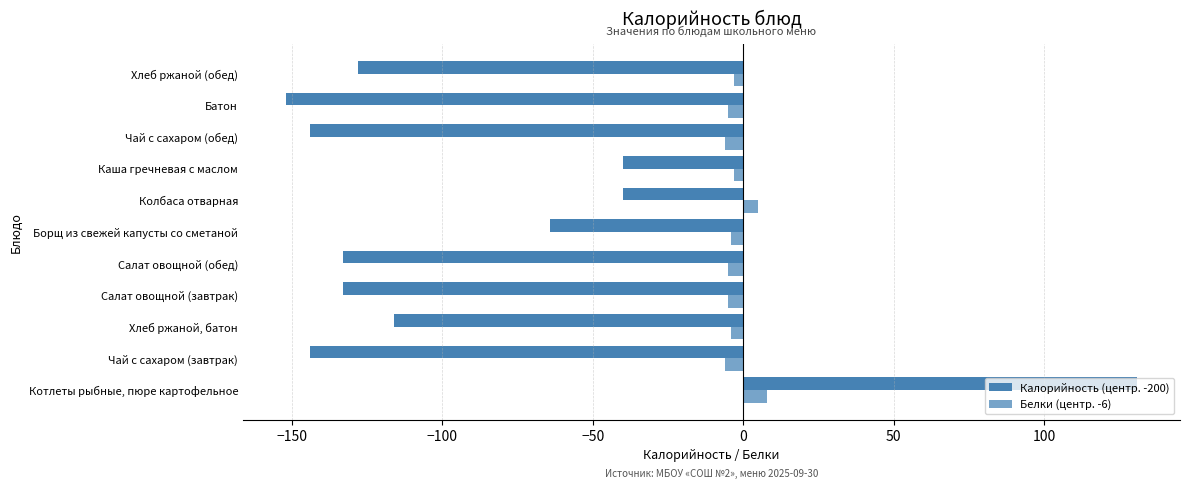

List the series in order of their peak value, lowest first.

Белки (центр. -6), Калорийность (центр. -200)